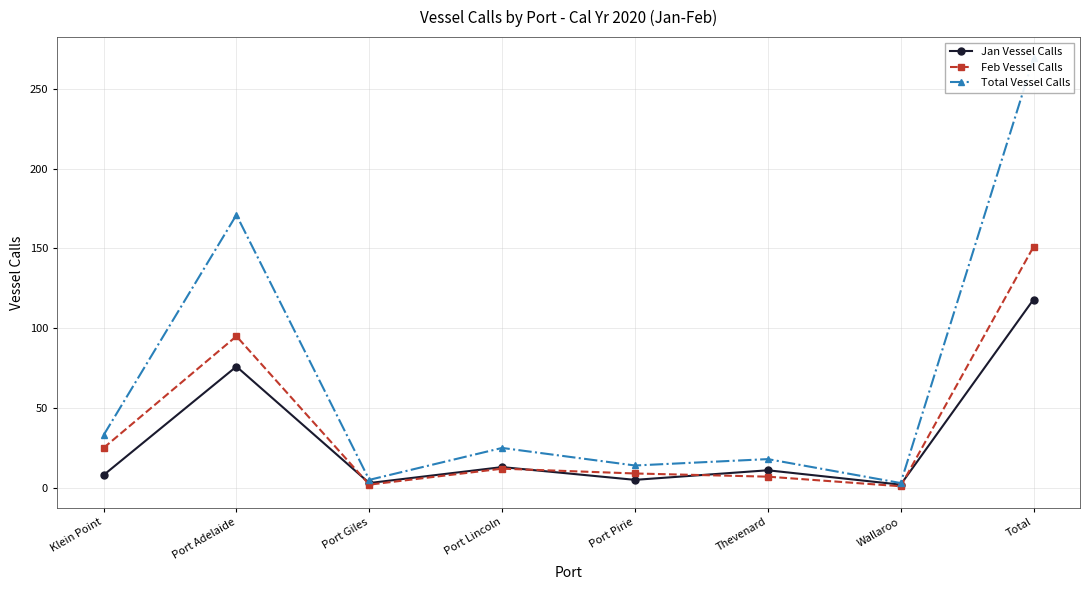

Rank the series at Port Lincoln from lowest to highest value.

Feb Vessel Calls, Jan Vessel Calls, Total Vessel Calls